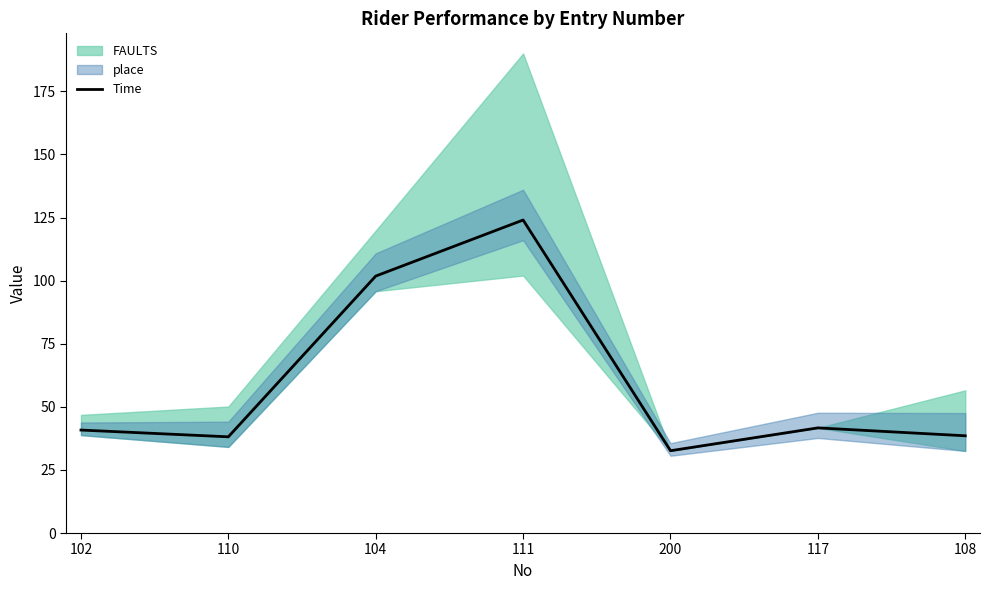

How many interior local valleys (lower than both neighbors) does the data have?

2